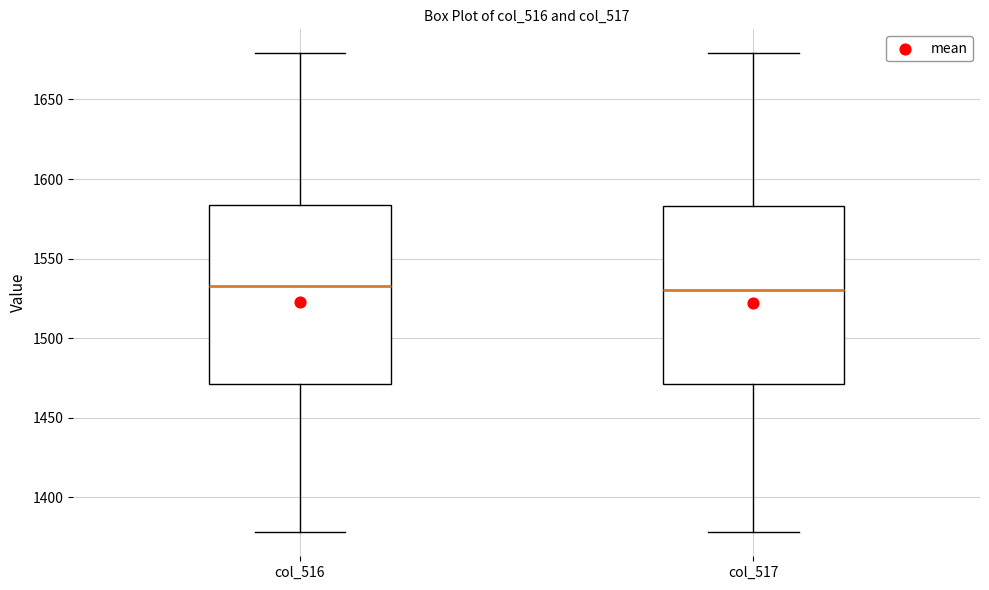

Reading left to right, read every box against the y-axis: the position of its median line, the range the box covers, and the ends of its whiskers. The values are not printed on the chart, so give them approximately, as read against the axis.

col_516: median 1535, box 1470 to 1585, whiskers 1380 to 1680
col_517: median 1530, box 1470 to 1585, whiskers 1380 to 1680